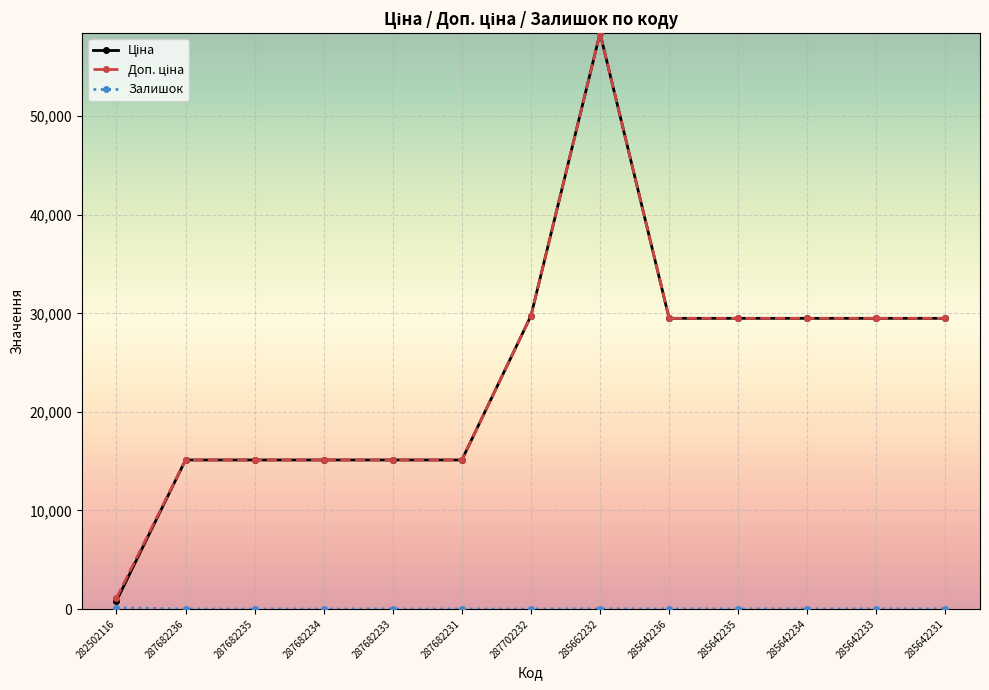

At which category is the sum across all series the highest?

285662232